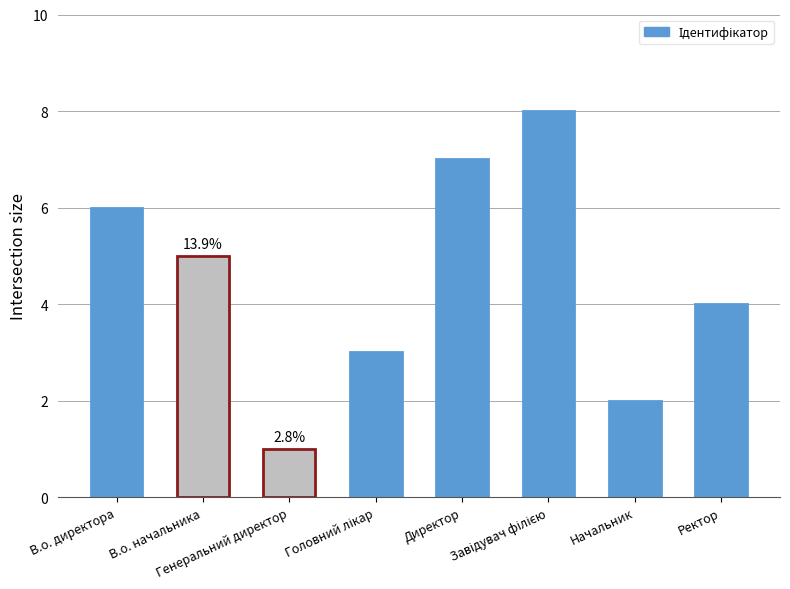

What is the difference between the second highest and second lowest values?

5